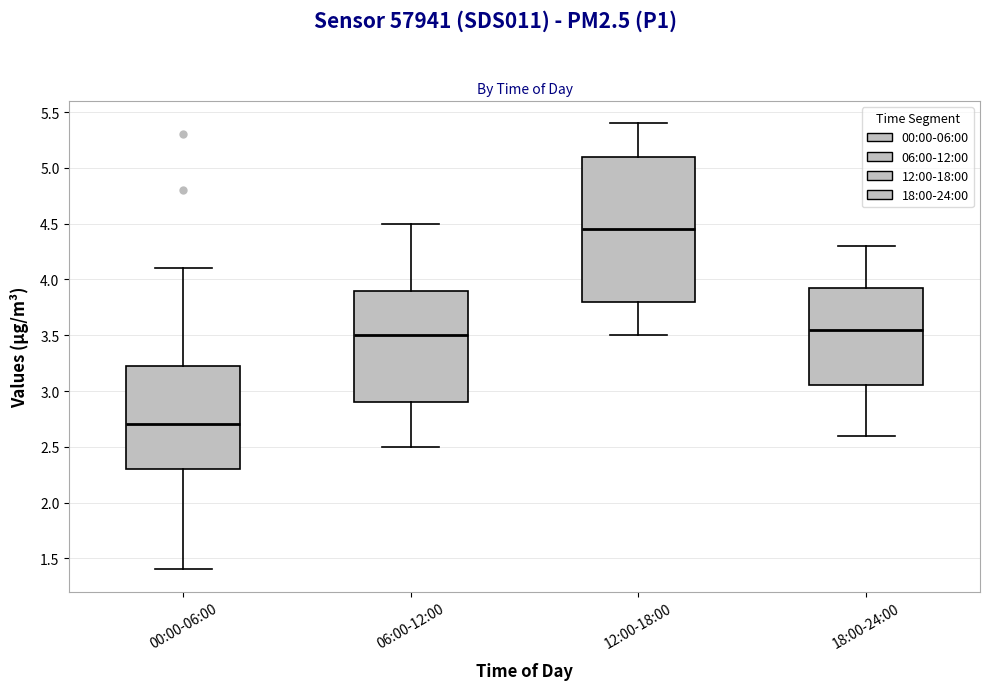

Where does the median line of the box for 12:00-18:00 sit on the y-axis? The values are not printed on the chart, so give them approximately, as read against the axis.

4.45